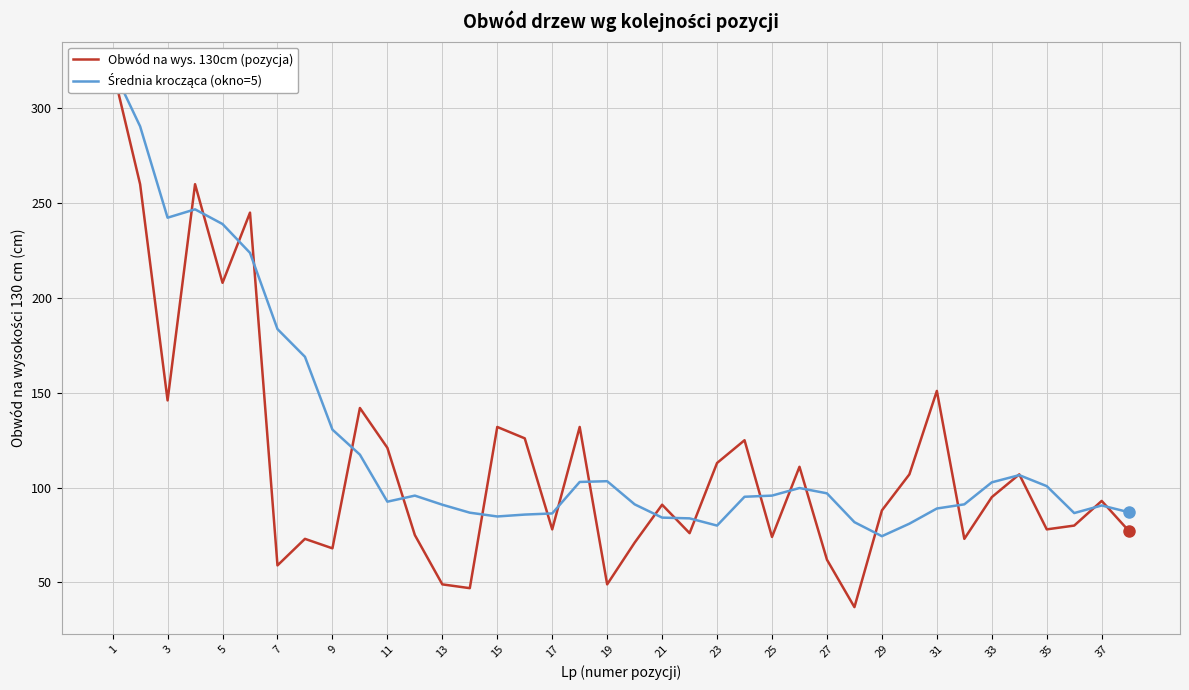

Reading right to left, transcribe all the data shown in this chart.

Obwód na wys. 130cm (pozycja): 77.0	93.0	80.0	78.0	107.0	95.0	73.0	151.0	107.0	88.0	37.0	62.0	111.0	74.0	125.0	113.0	76.0	91.0	71.0	49.0	132.0	78.0	126.0	132.0	47.0	49.0	75.0	121.0	142.0	68.0	73.0	59.0	245.0	208.0	260.0	146.0	260.0	321.0
Średnia krocząca (okno=5): 87.0	90.6	86.6	100.8	106.6	102.8	91.2	89.0	81.0	74.4	81.8	97.0	99.8	95.8	95.2	80.0	83.8	84.2	91.2	103.4	103.0	86.4	85.8	84.8	86.8	91.0	95.8	92.6	117.4	130.6	169.0	183.6	223.8	239.0	246.8	242.3	290.5	321.0